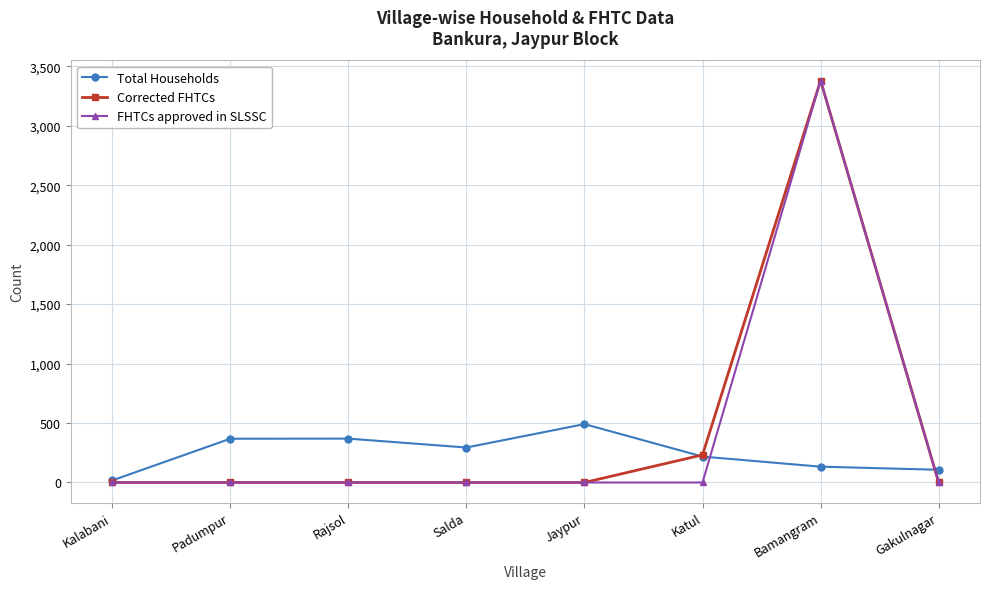

How many categories are shown in the chart?

8